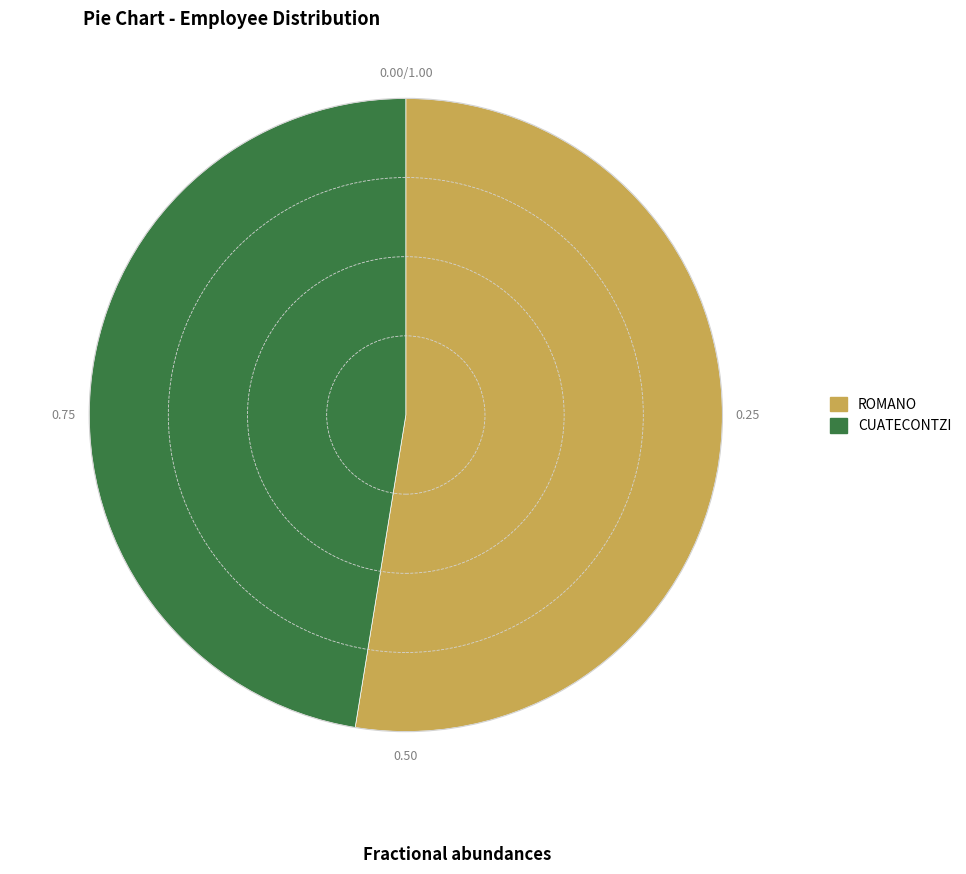

Does CUATECONTZI account for over 50% of the chart?

No